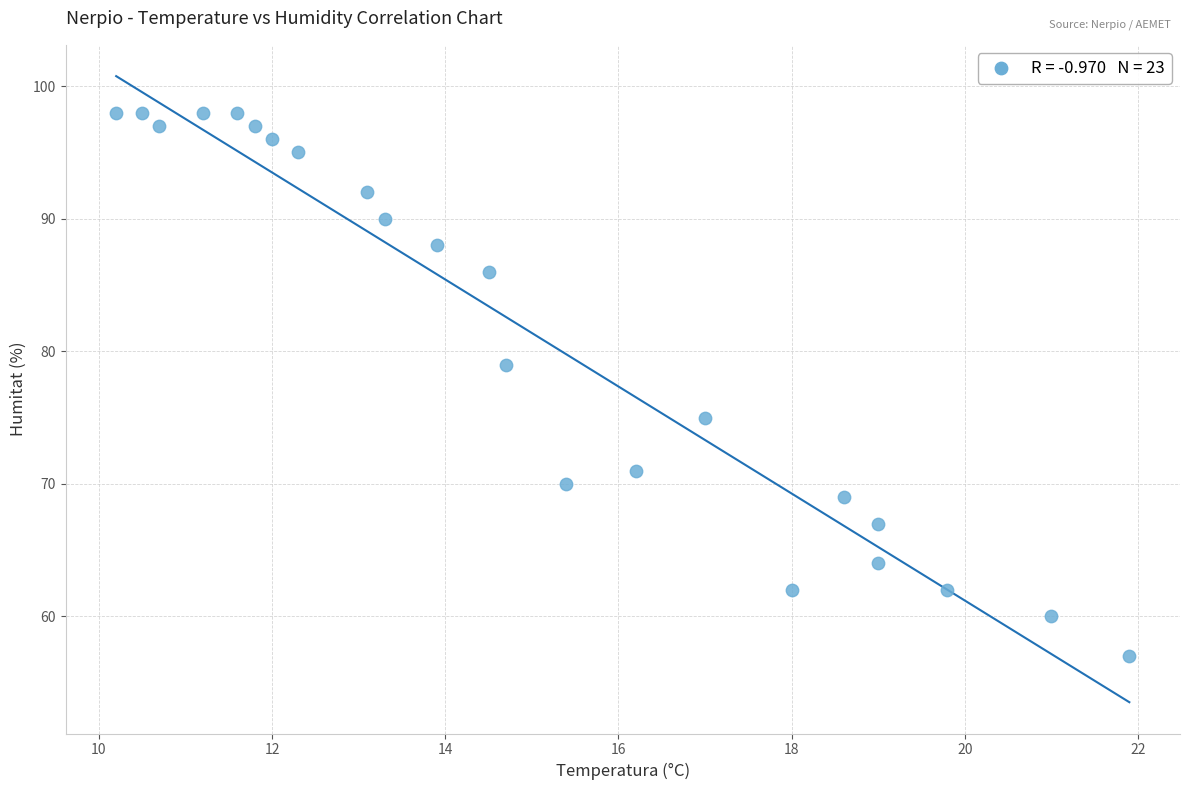

What is the range of Y values (max minus min)?

41